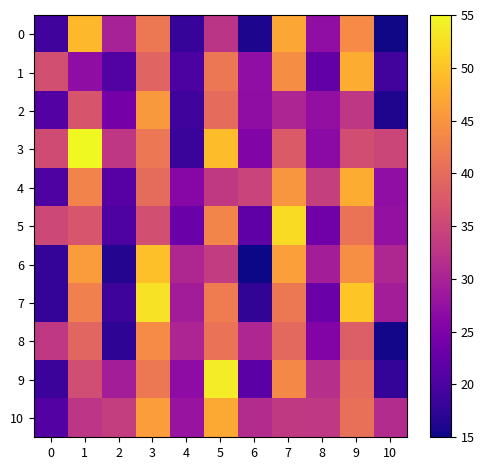

Reading right to left, what are all the values shown in this chart?

0: 10=15.3	9=43.9	8=27.2	7=47.1	6=16.1	5=32.6	4=18.1	3=41.7	2=29.8	1=48.9	0=19.0
1: 10=19.2	9=47.8	8=22.3	7=44.1	6=27.1	5=41.5	4=20.1	3=39.0	2=20.7	1=27.0	0=36.1
2: 10=16.2	9=32.9	8=27.3	7=30.4	6=27.0	5=40.0	4=19.0	3=45.5	2=24.2	1=36.9	0=20.8
3: 10=34.9	9=36.0	8=26.5	7=37.8	6=25.3	5=49.3	4=18.3	3=41.5	2=32.8	1=55.0	0=35.7
4: 10=27.1	9=47.7	8=34.1	7=45.3	6=34.7	5=33.2	4=26.0	3=40.1	2=21.2	1=43.0	0=20.2
5: 10=27.4	9=41.0	8=23.6	7=52.2	6=21.9	5=43.2	4=23.0	3=36.2	2=20.3	1=37.1	0=35.2
6: 10=30.6	9=44.3	8=29.3	7=46.1	6=15.0	5=33.5	4=30.6	3=49.6	2=16.4	1=45.8	0=17.8
7: 10=29.4	9=50.2	8=23.0	7=41.6	6=17.6	5=42.0	4=29.1	3=52.9	2=18.7	1=42.6	0=17.9
8: 10=15.4	9=38.2	8=25.6	7=39.5	6=30.6	5=40.9	4=30.4	3=44.0	2=17.3	1=39.1	0=33.0
9: 10=17.9	9=40.0	8=31.8	7=43.7	6=21.4	5=53.8	4=26.7	3=41.7	2=29.3	1=35.9	0=18.5
10: 10=31.4	9=40.5	8=33.1	7=33.3	6=31.3	5=47.2	4=27.8	3=46.0	2=33.9	1=32.8	0=20.8